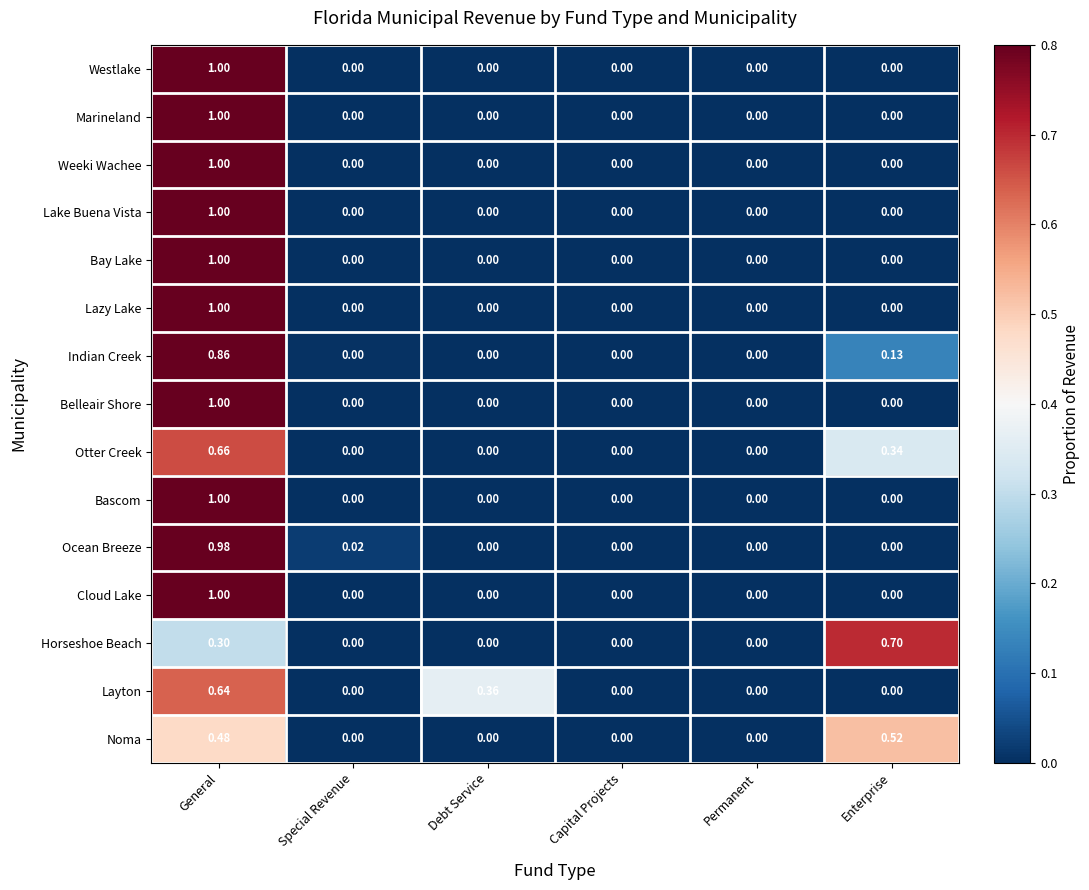

At which category is the sum across all series the highest?

General